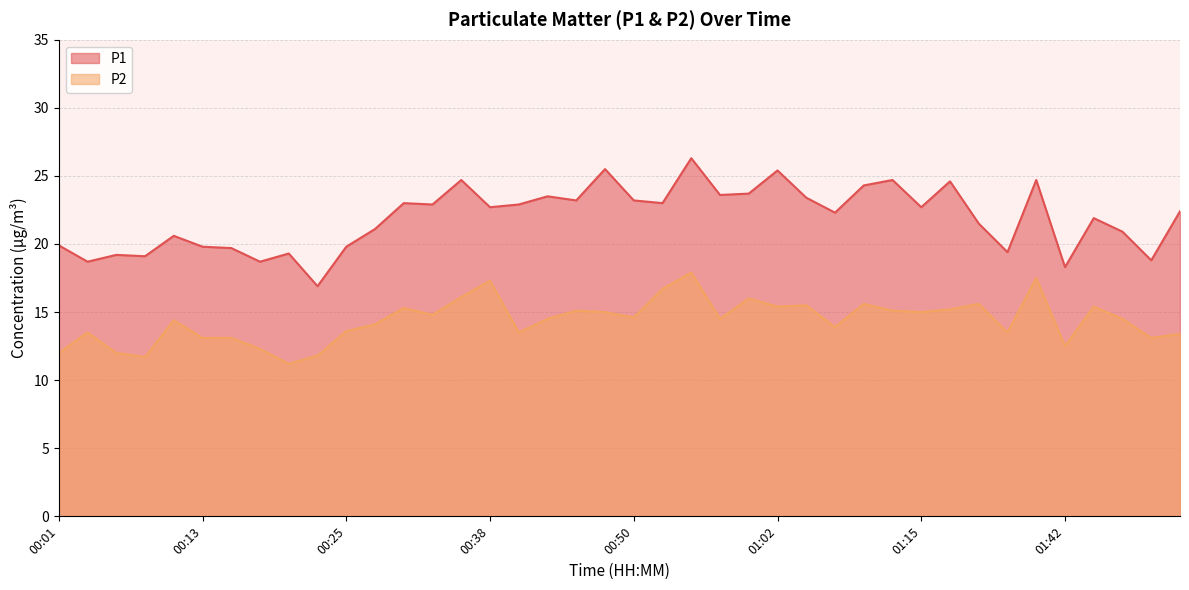

What are all the series names shown in the legend?

P1, P2